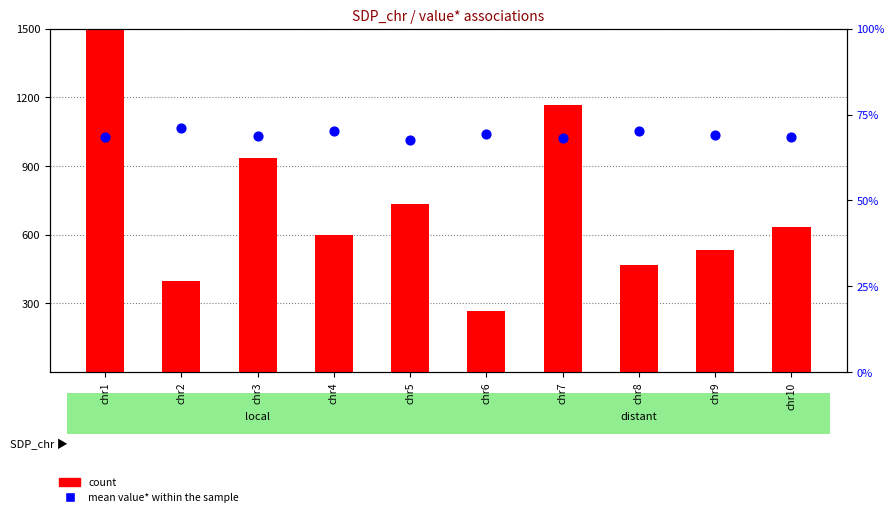

At how many categories does at least one series exceed 1226?

1